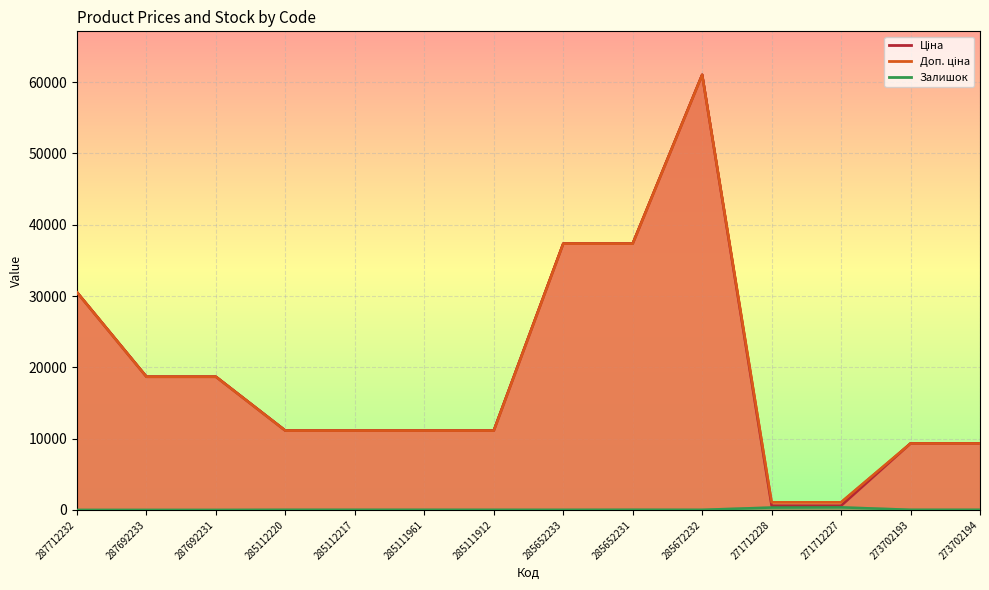

Which has a higher value, 285111912 or 285672232?

285672232